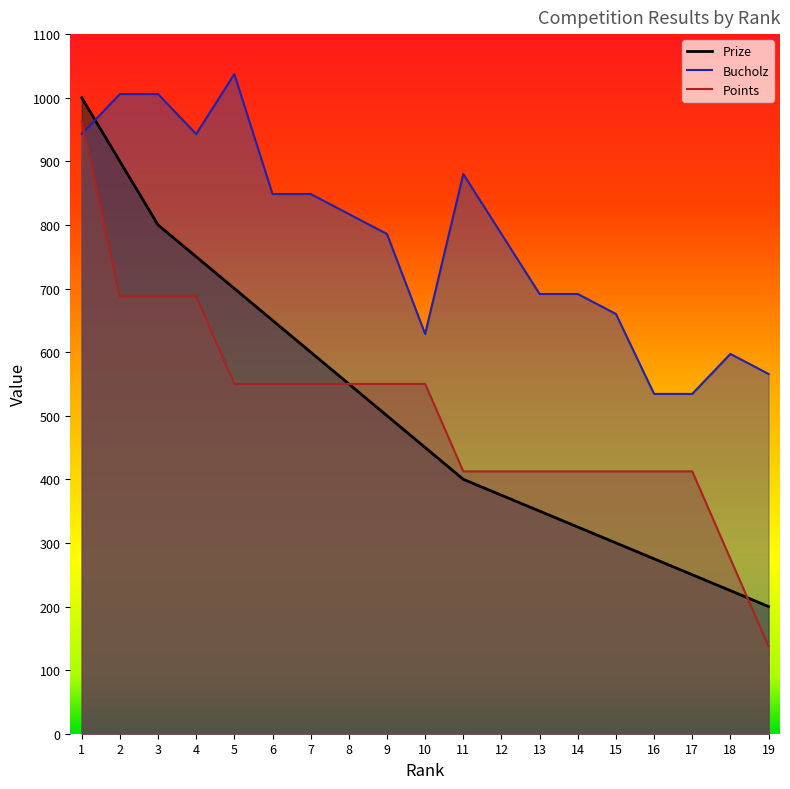

True or false: Bucholz has more than 1 points higher than both neighbors.

True